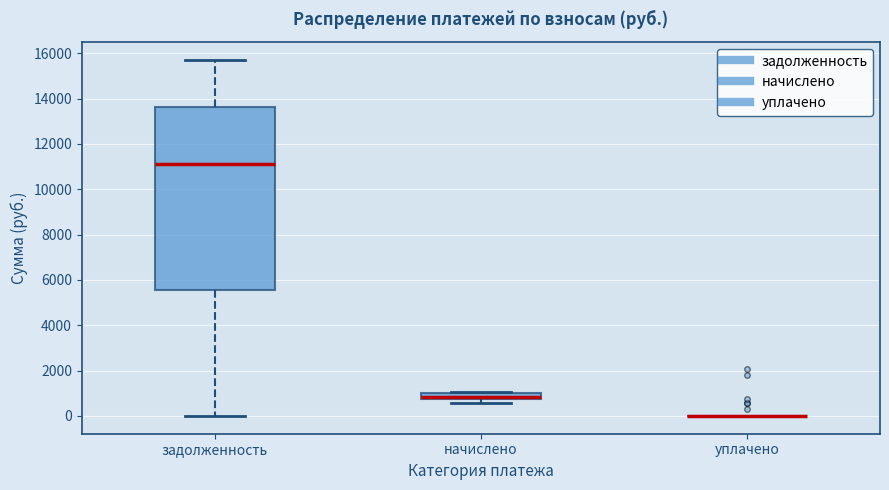

Comparing the boxes themselves (not the whiskers), which one is the tallest?

задолженность